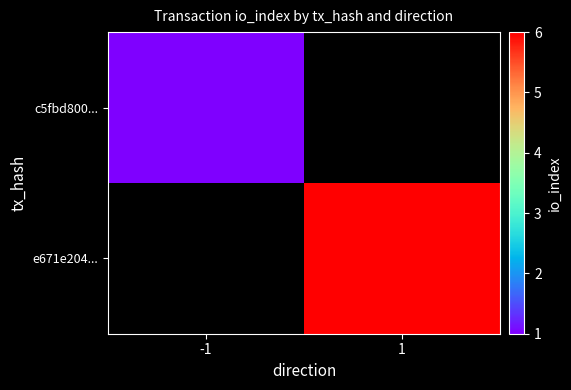

How many categories are shown in the chart?

2